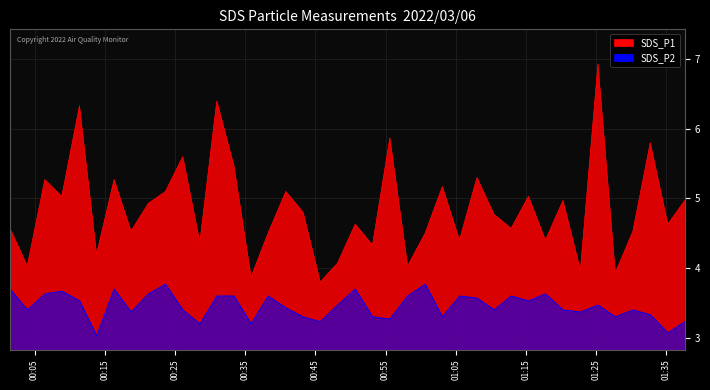

Where is SDS_P2 nearest to the value 3?

2022/03/06 00:13:50